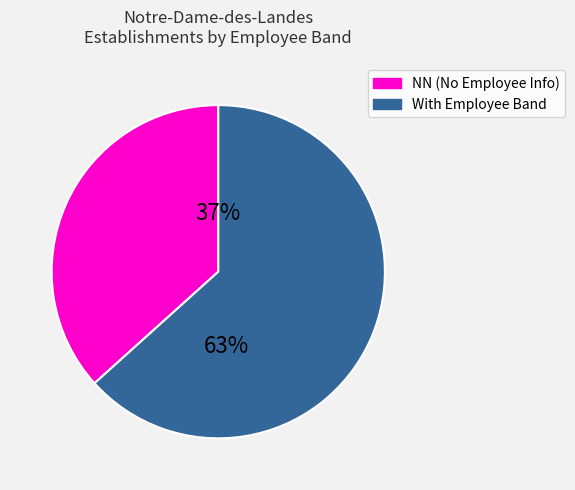

To the nearest percent, what is the average slice percentage?

50%